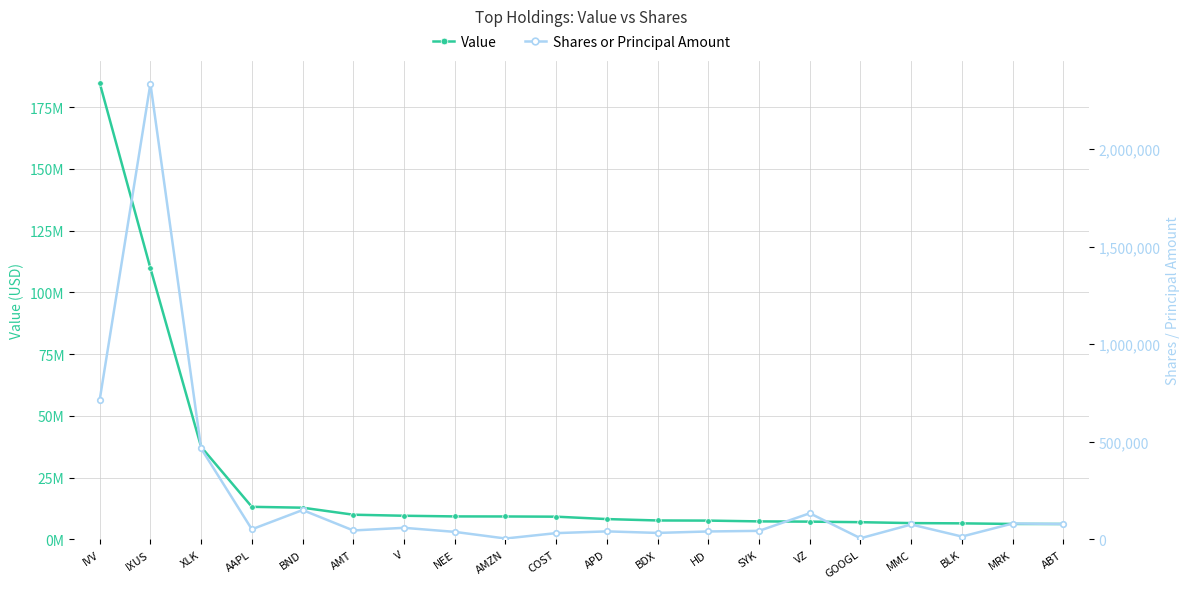

What is the difference between the highest and lowest values at IXUS?

107401695